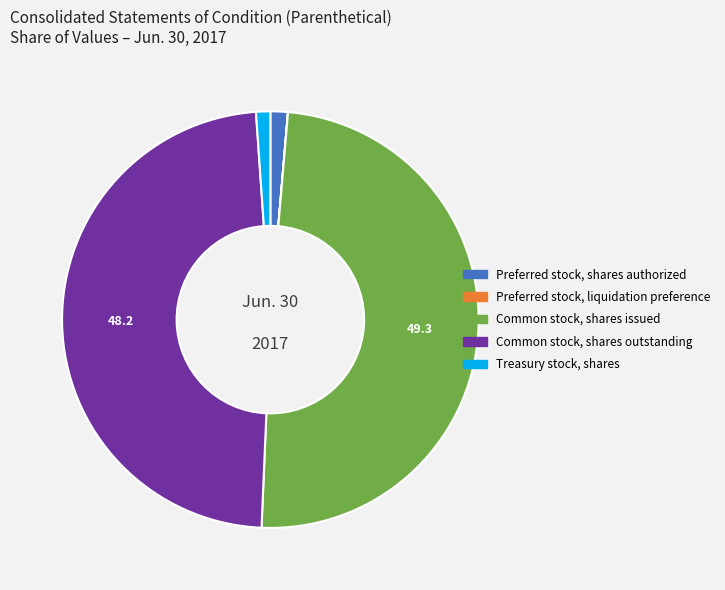

Does Treasury stock, shares account for over 50% of the chart?

No